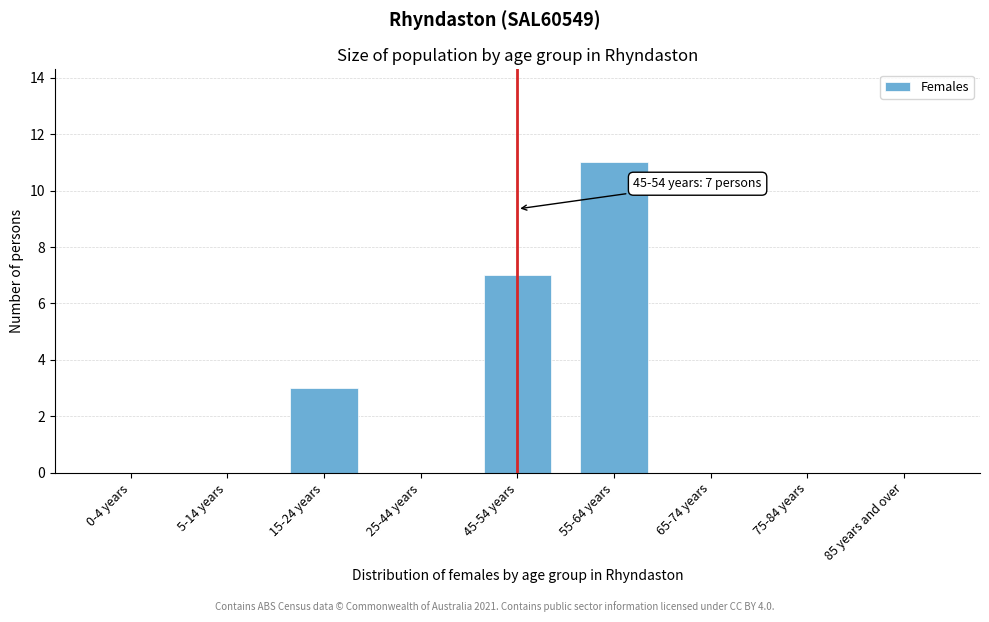

Reading right to left, list all the values displayed in this chart.

85 years and over=0	75-84 years=0	65-74 years=0	55-64 years=11	45-54 years=7	25-44 years=0	15-24 years=3	5-14 years=0	0-4 years=0